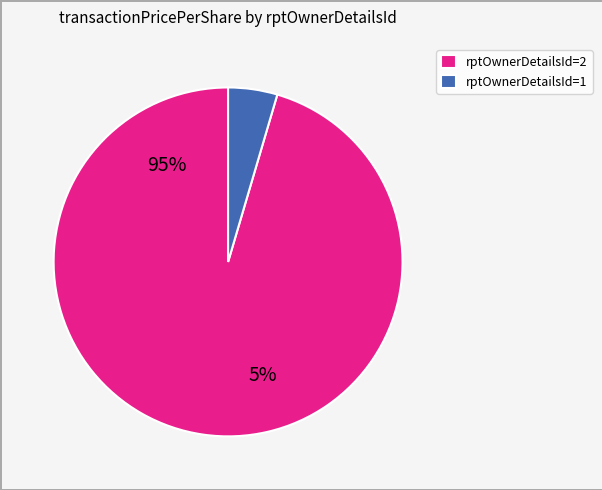

Between 2 and 2, which is larger?

2